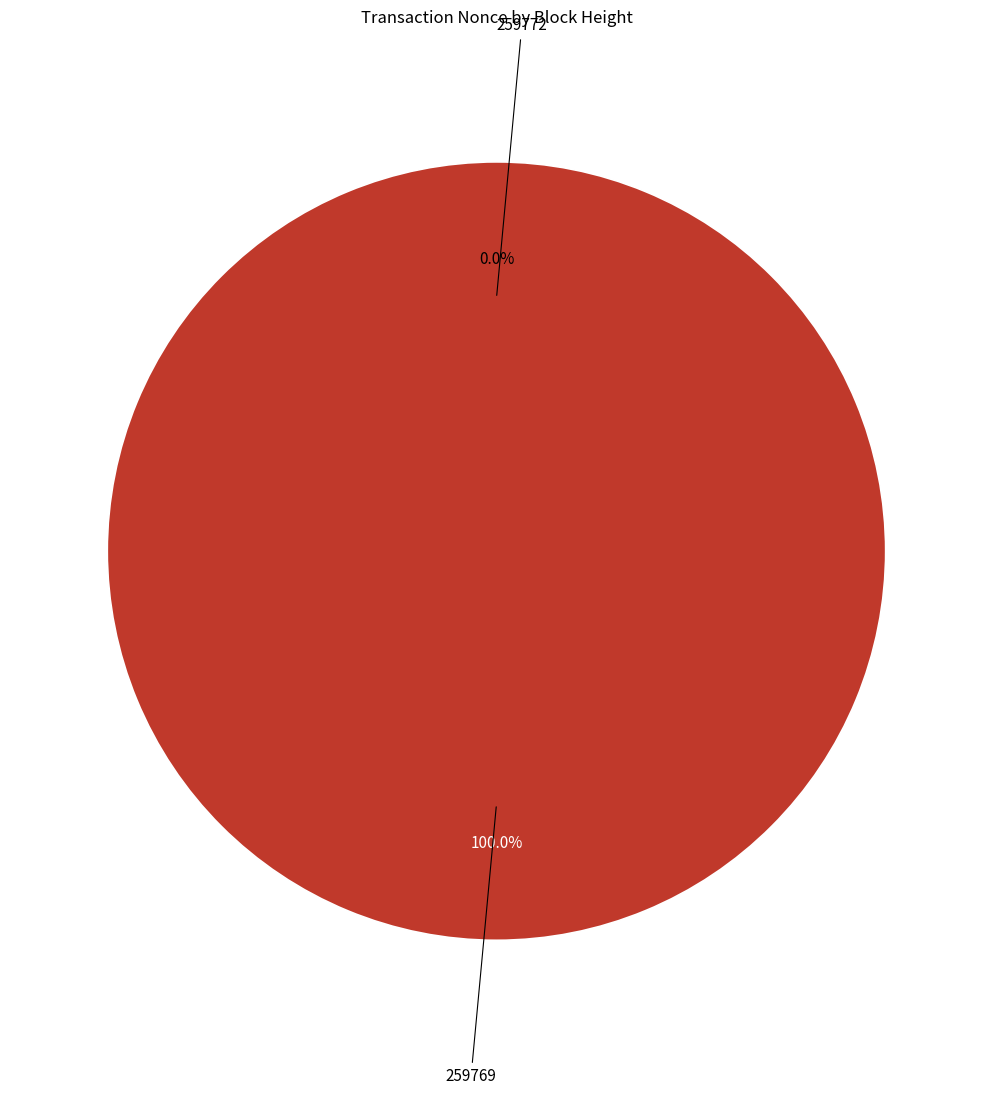

Is it true that 259772 is 11% of the pie?

False